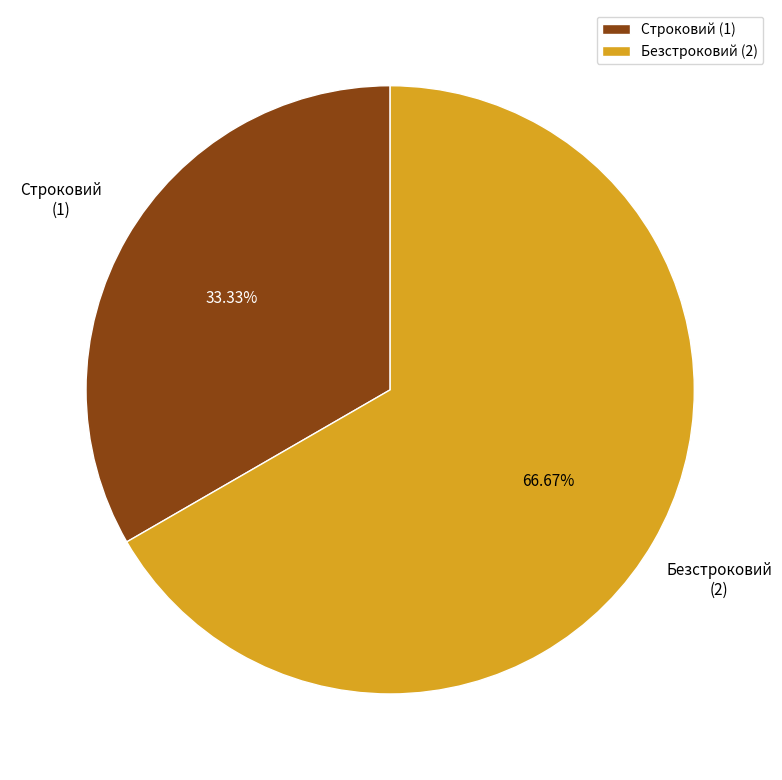

What percentage is the Строковий slice, to the nearest percent?

33%